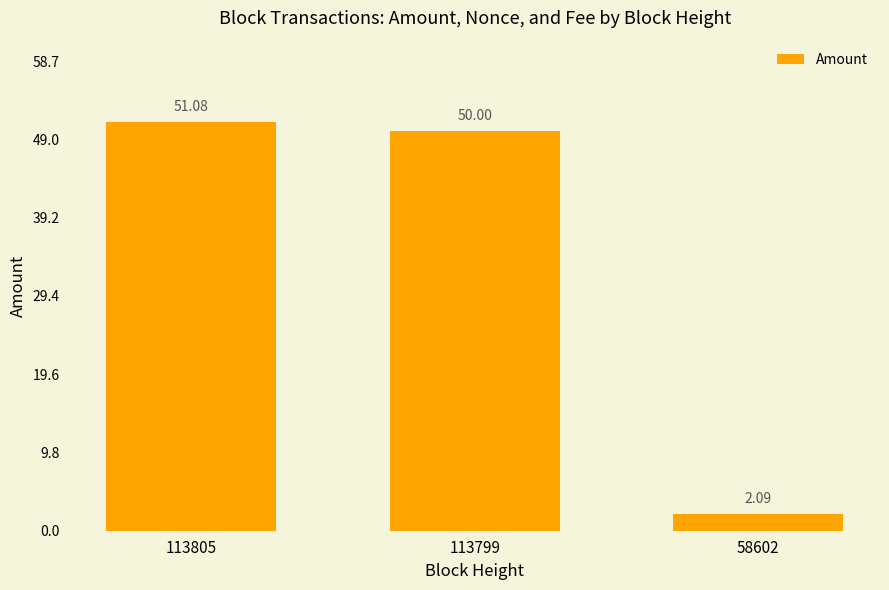

Is it true that the value at 113805 is 51.1?

True